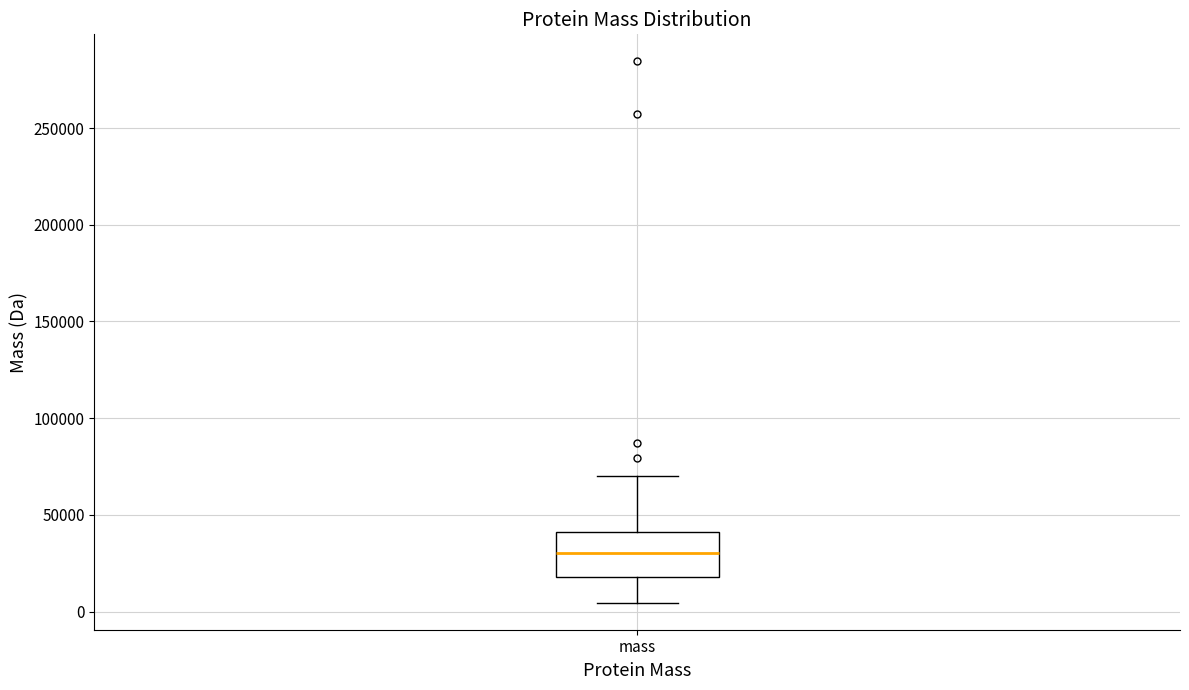

Transcribe this box plot: give where the median line is, the range the box spans, and where the two whiskers end, as read against the y-axis. The values are not printed on the chart, so give them approximately, as read against the axis.

median 30000, box 20000 to 40000, whiskers 5000 to 70000